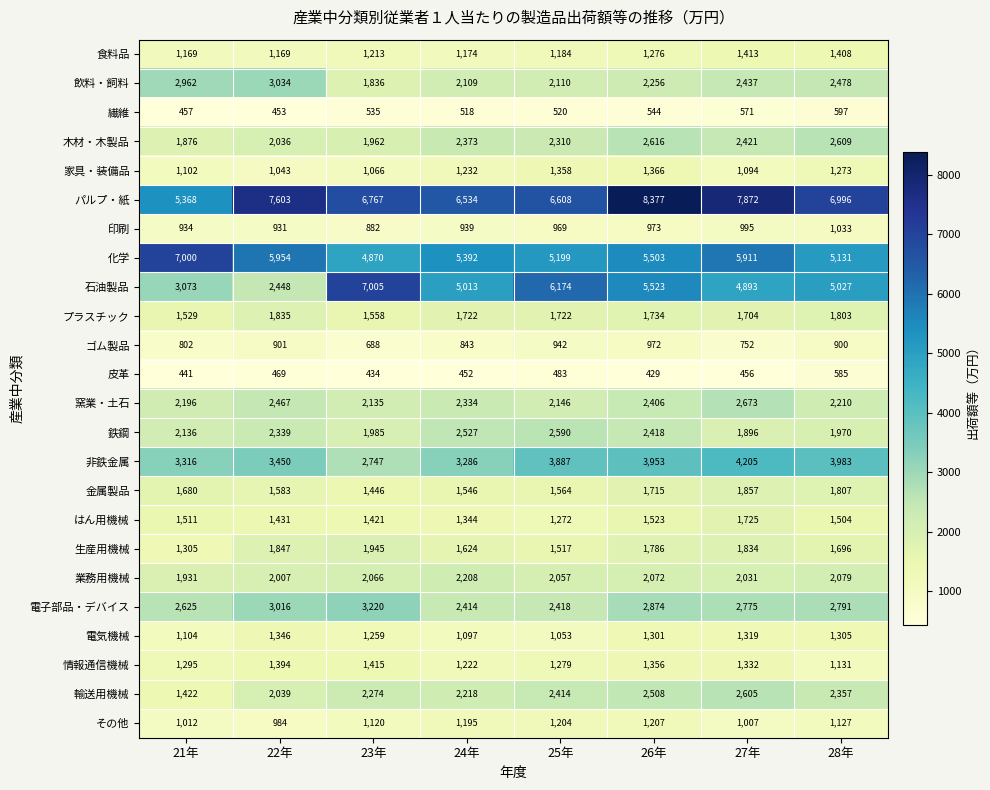

The value of パルプ・紙 at 26年 is 4486. True or false?

False